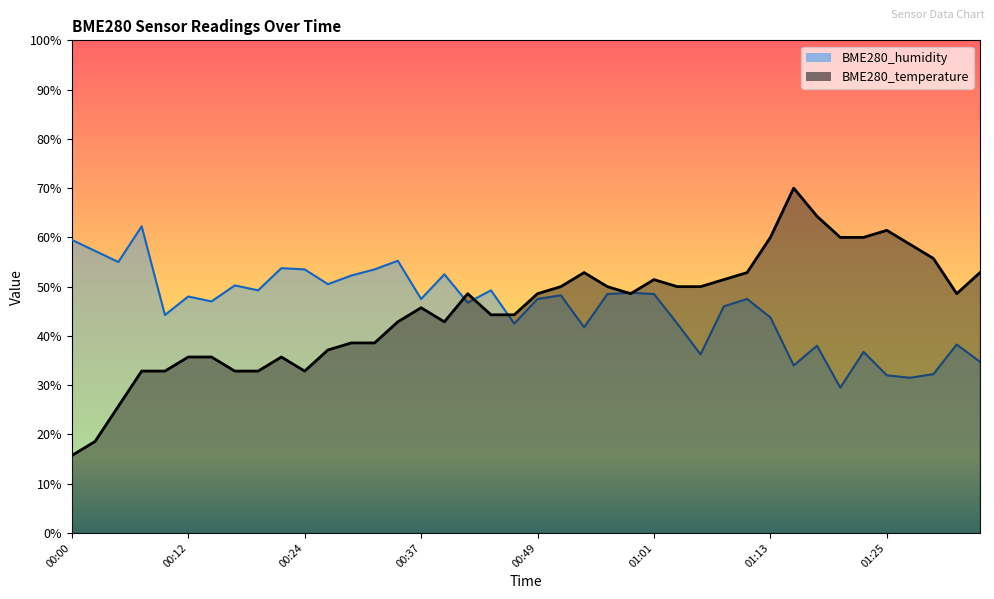

What is the difference between the maximum and second lowest values in the BME280_temperature series?

51.4